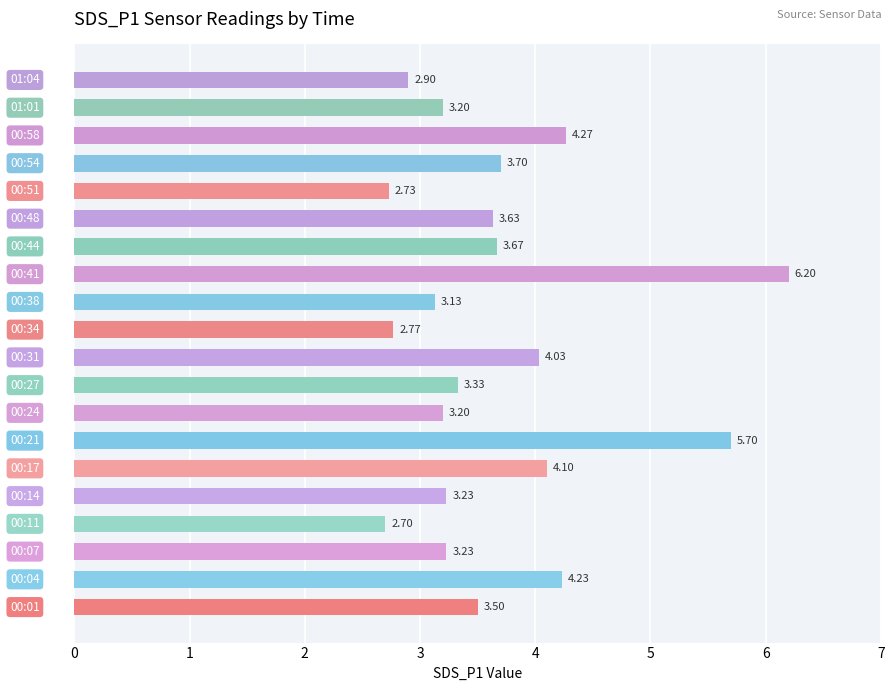

What is the average value?

3.7